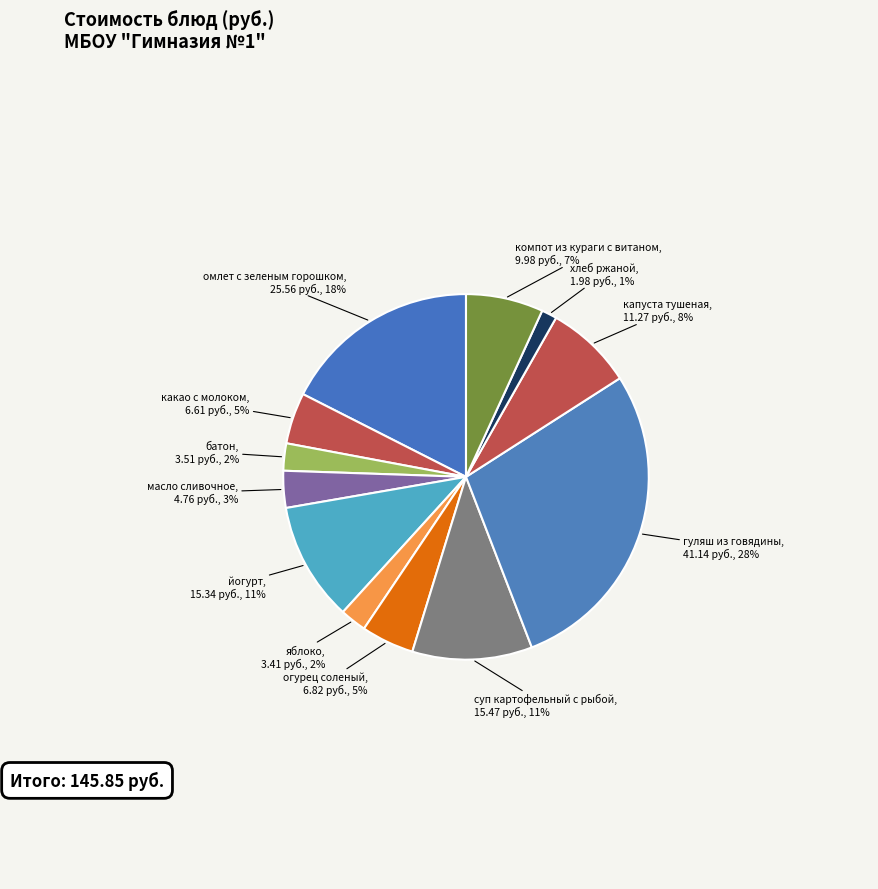

How many slices are in this pie chart?

12